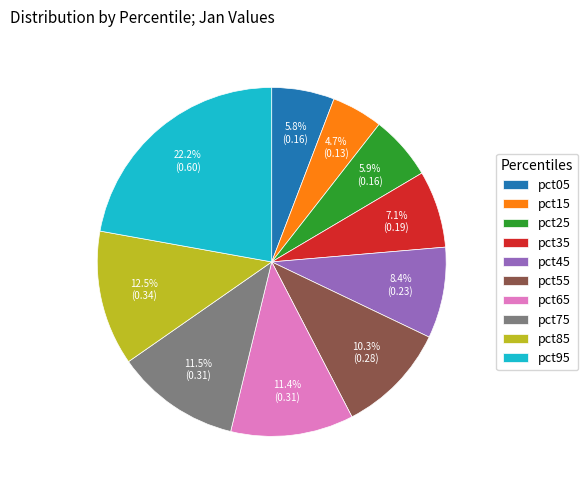

Which has a higher value, pct75 or pct25?

pct75